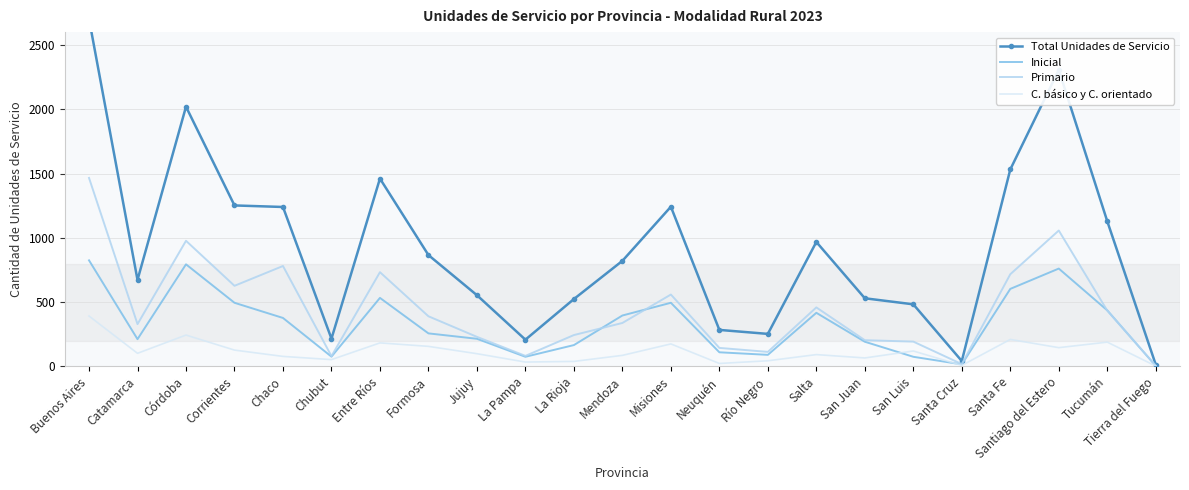

In Primario, how many points are lower than both neighbors (excluding endpoints)?

6